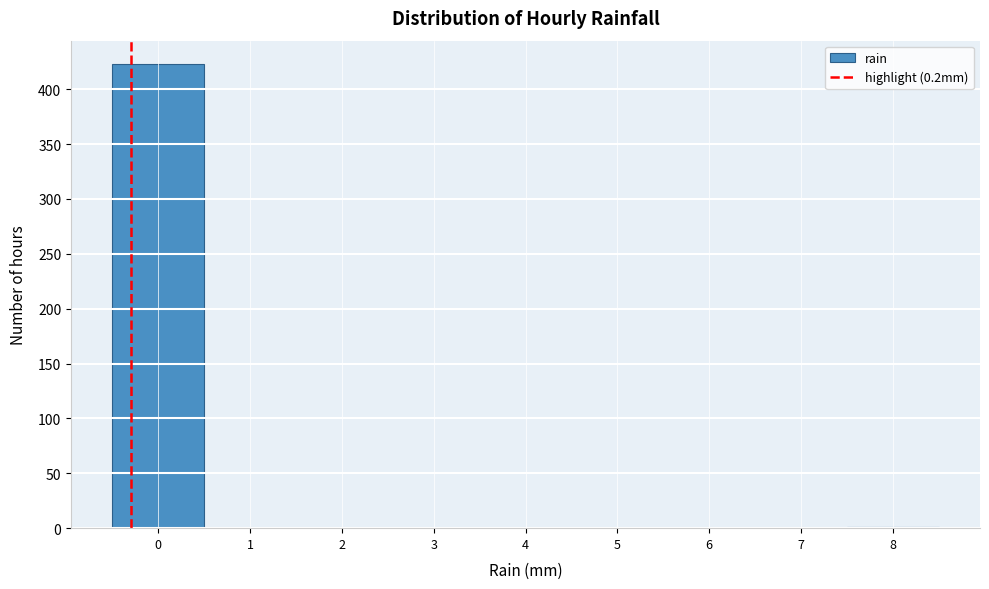

What is the greatest value displayed?

423